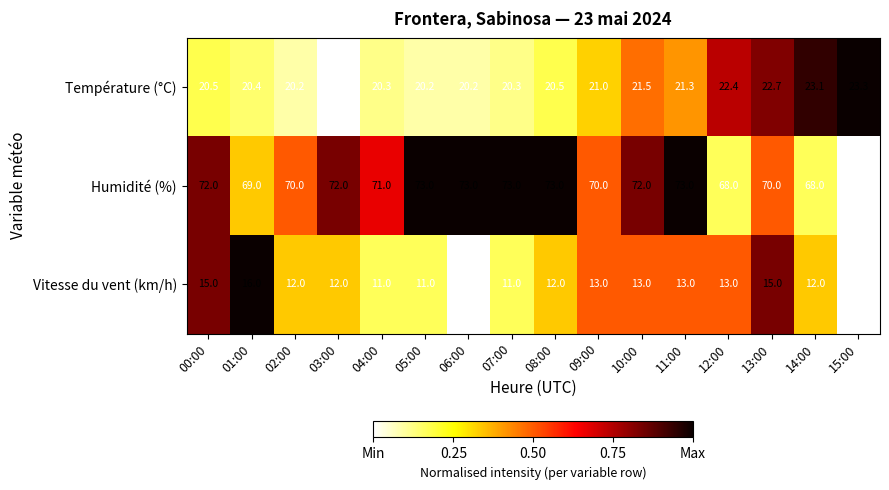

The Vitesse du vent (km/h) series shows 15.9 at 02:00. True or false?

False